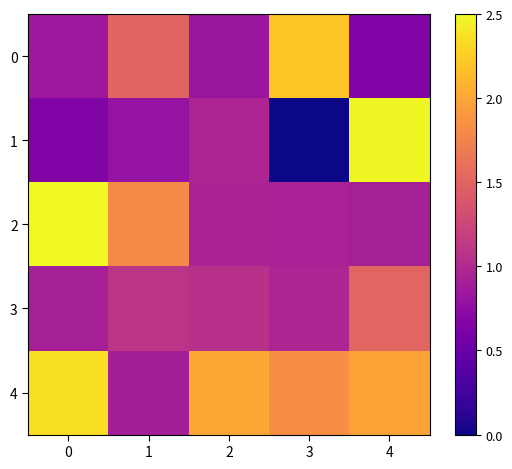

Which series has the largest total across all categories?

row_4